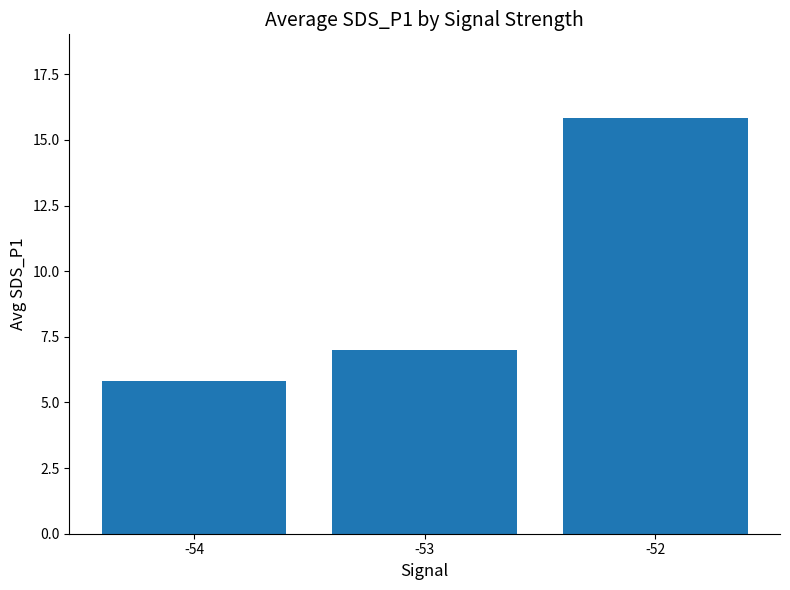

What is the sum of the values at -52 and -54?

21.7